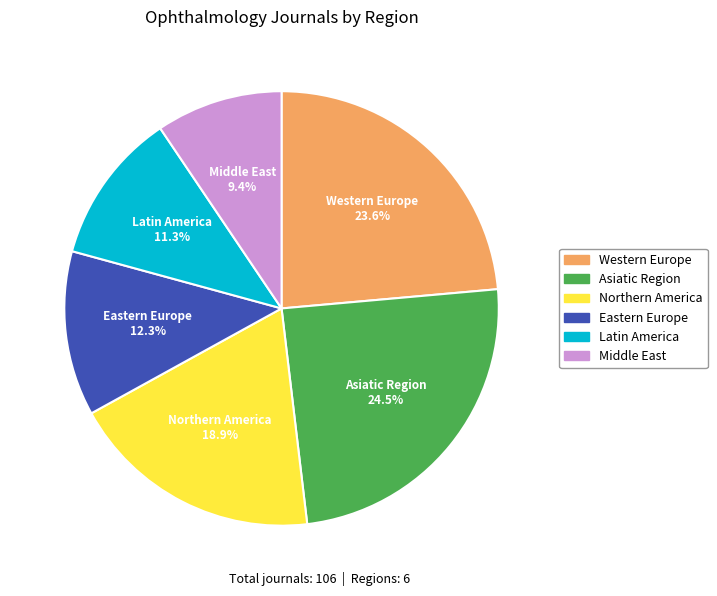

Count the number of slices in the pie.

6